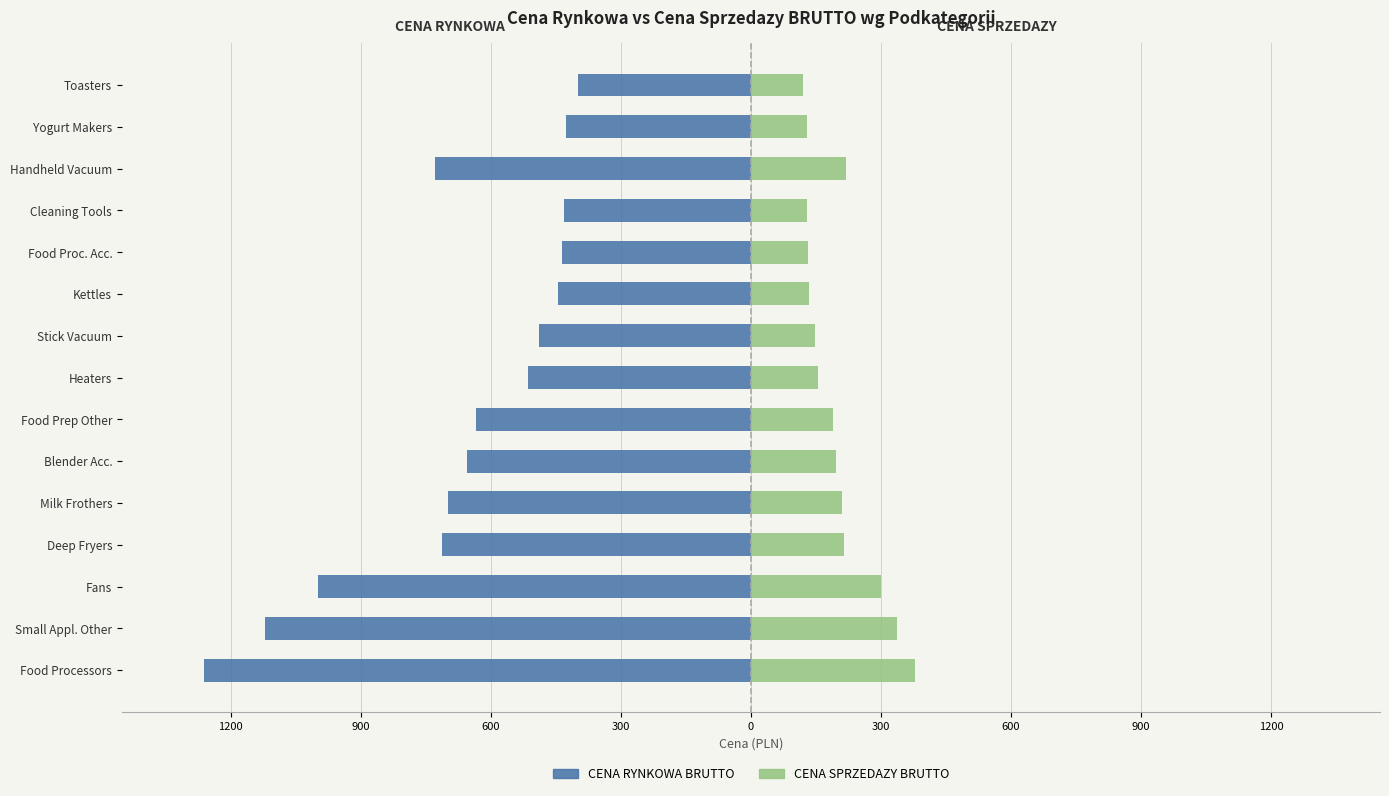

Which series has the widest spread of values?

CENA RYNKOWA BRUTTO